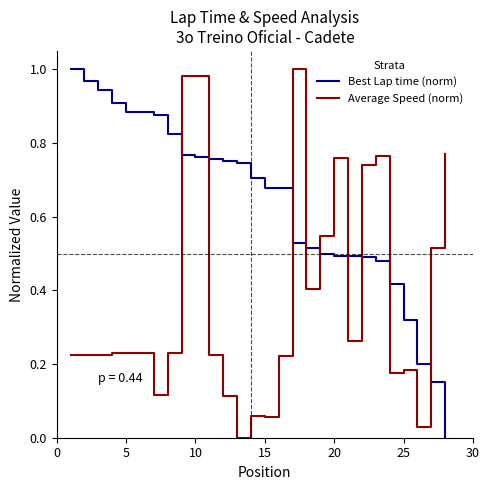

After their last crossing, which series has the higher values: Average Speed (norm) or Best Lap time (norm)?

Average Speed (norm)